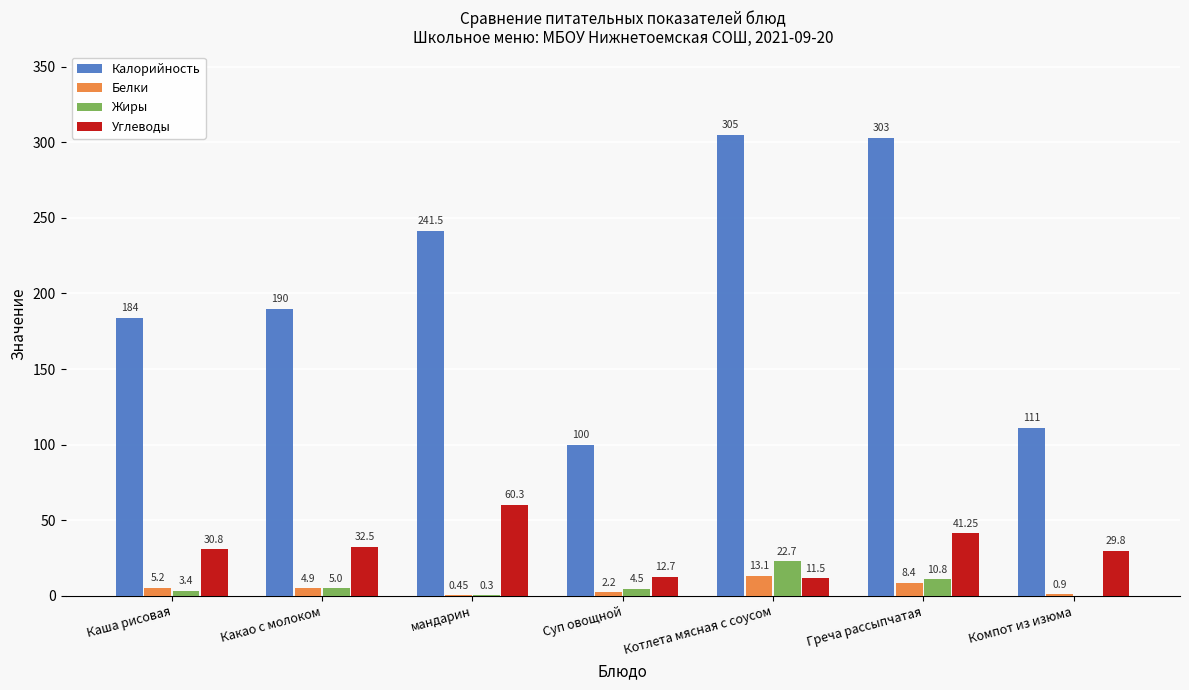

Which series has the largest total across all categories?

Калорийность